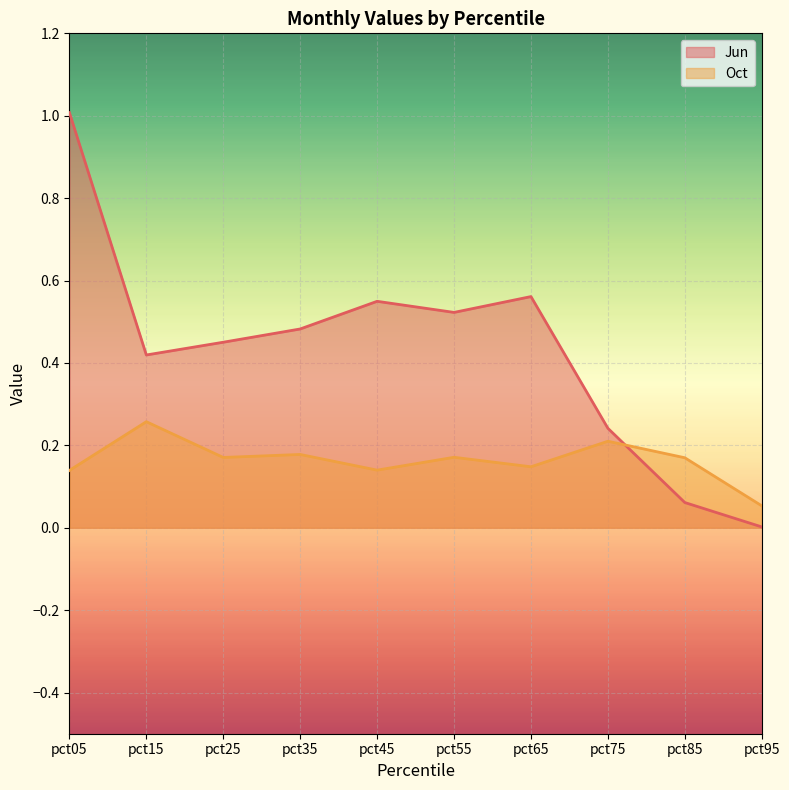

Count the Oct values in the range 0 to 1.

10